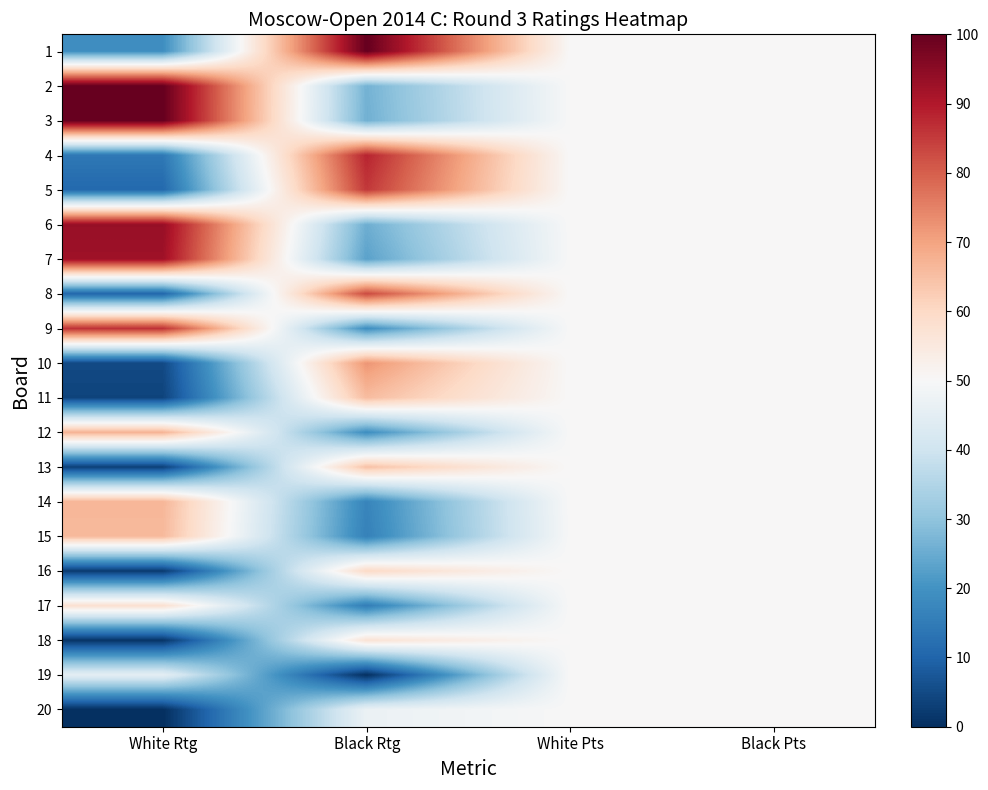

How many categories are shown in the chart?

4